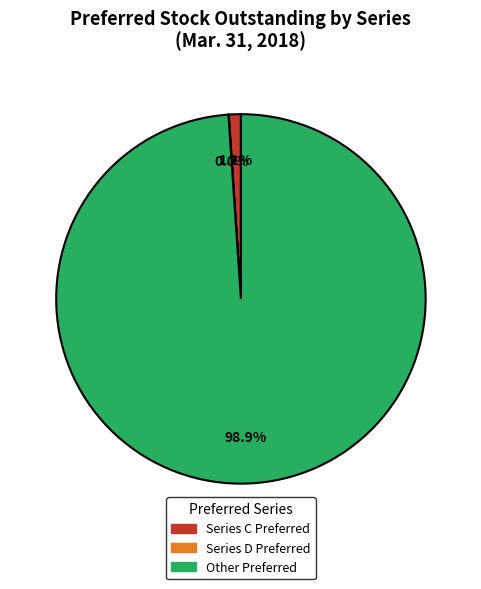

What percentage is NOT represented by Series C Preferred?

98.9%